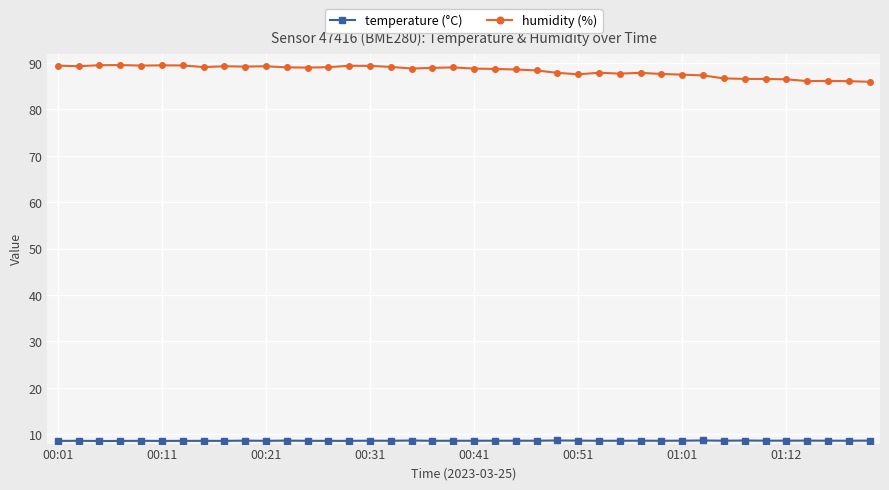

What is the difference between the maximum and minimum values in the humidity (%) series?

3.6